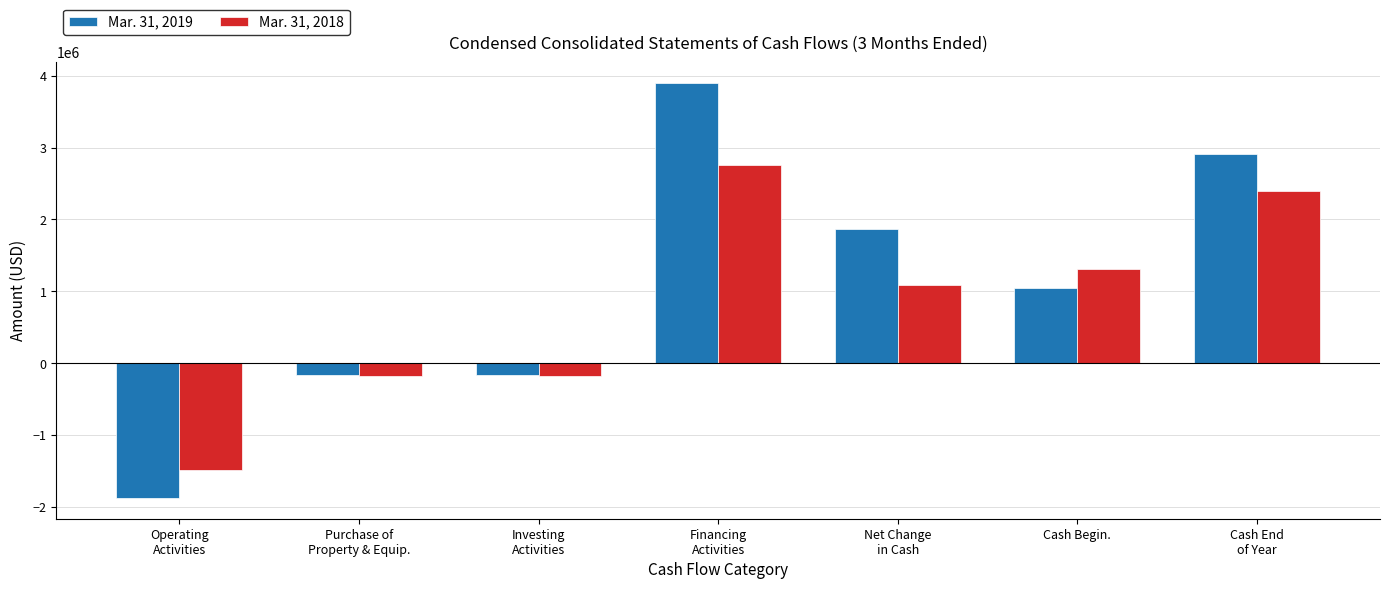

Which series has the largest range (max minus min)?

Mar. 31, 2019